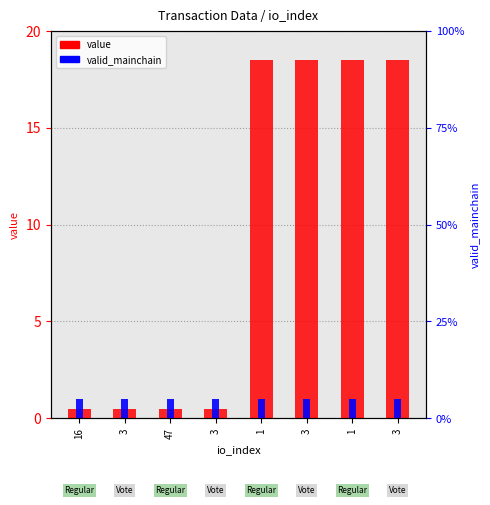

At which label does value first exceed 18?

1